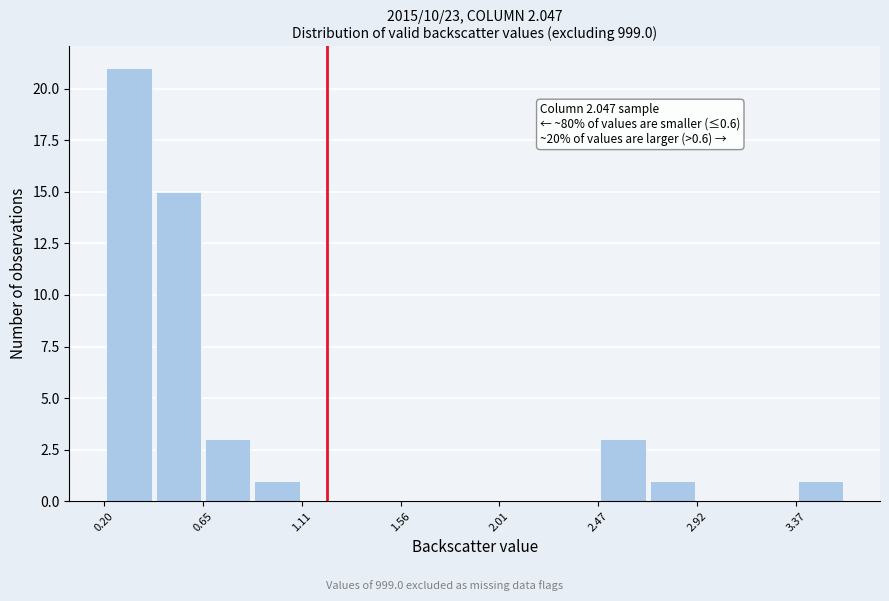

Over which range of the x-axis is the bar tallest?

0.20 to 0.45